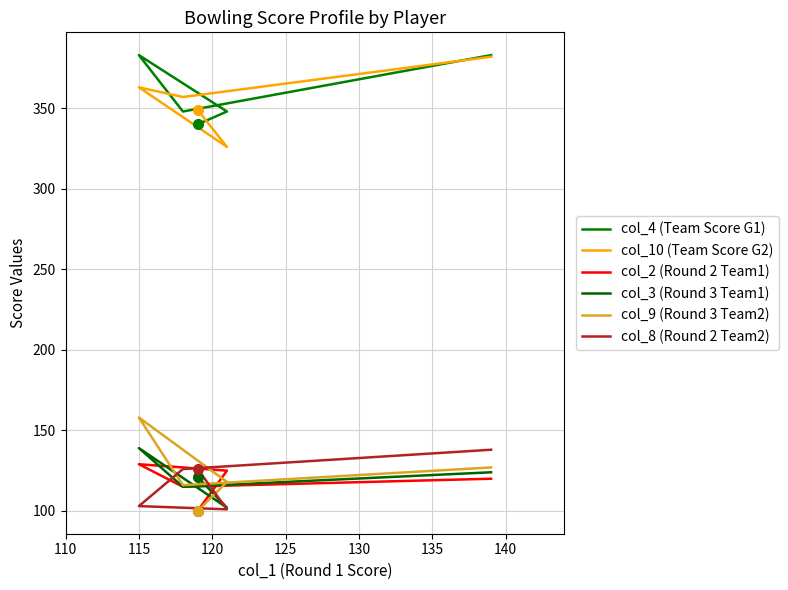

At which category is the sum across all series the highest?

115